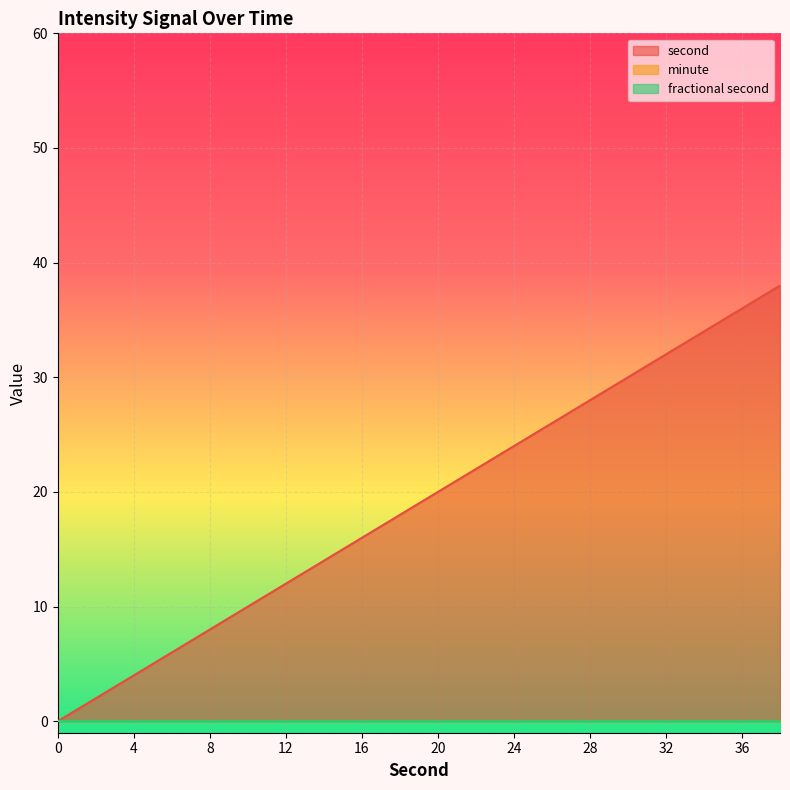

List the series in order of their peak value, lowest first.

minute, fractional second, second